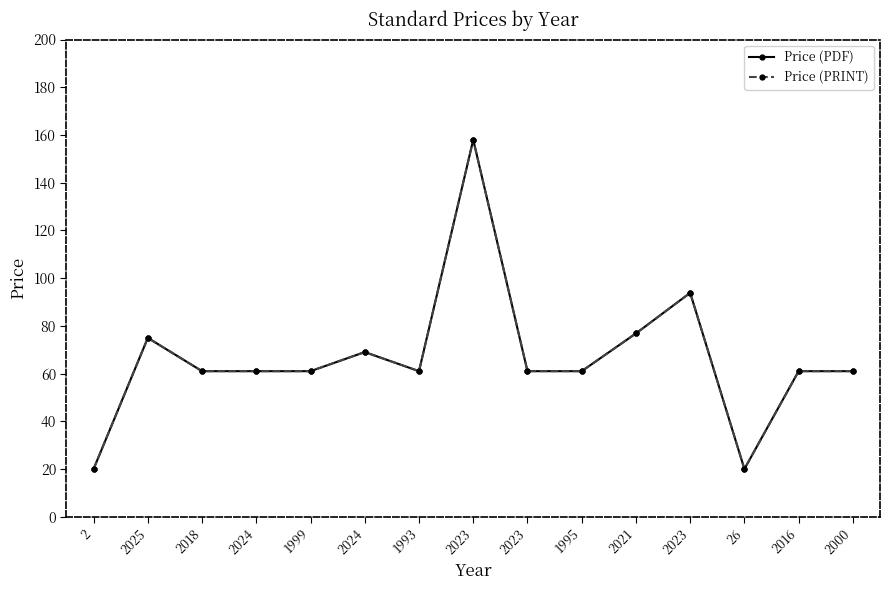

Does the chart have visible grid lines?

No